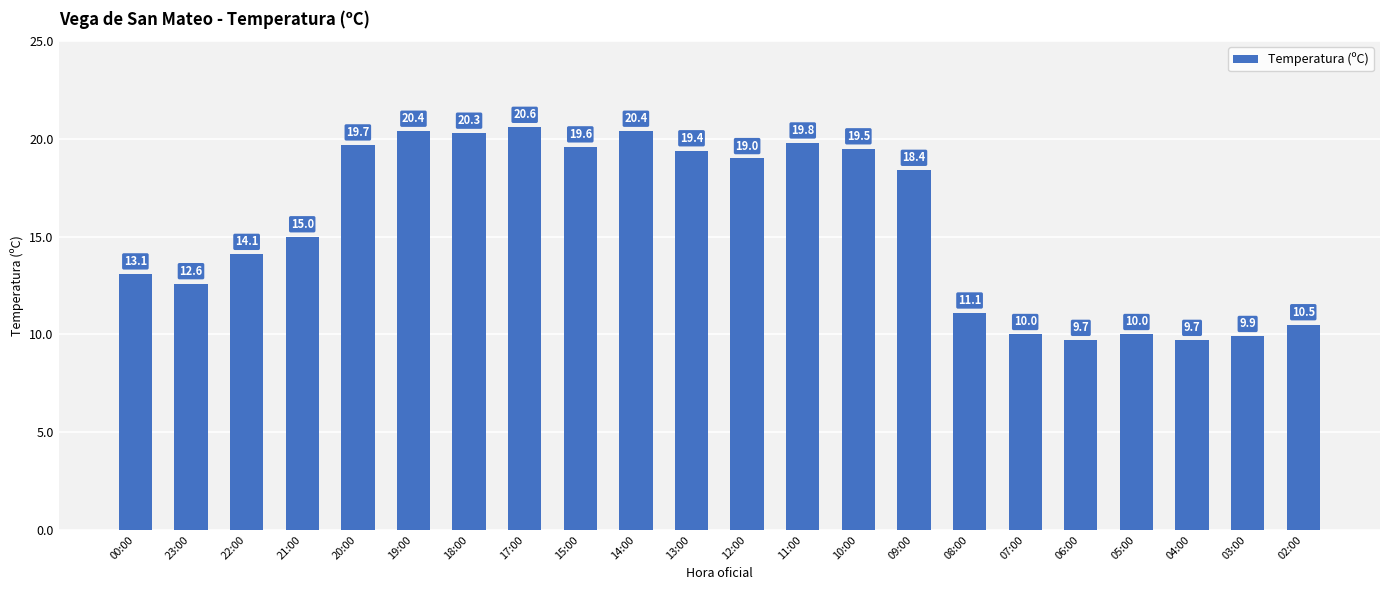

Reading left to right, list all the values displayed in this chart.

13.1	12.6	14.1	15.0	19.7	20.4	20.3	20.6	19.6	20.4	19.4	19.0	19.8	19.5	18.4	11.1	10.0	9.7	10.0	9.7	9.9	10.5